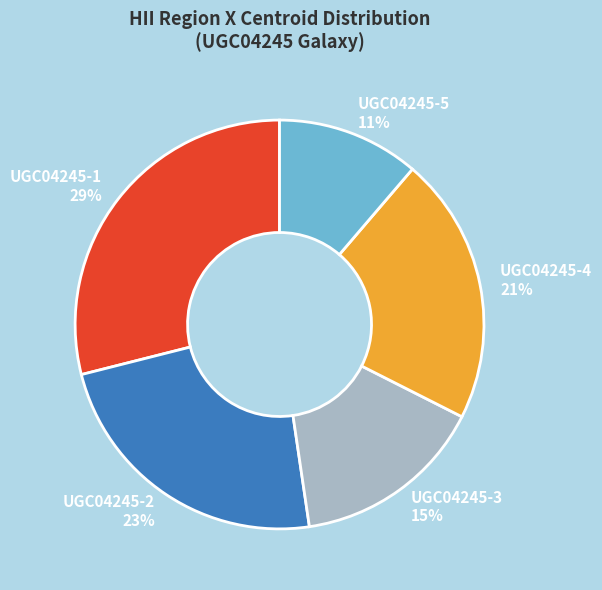

What is the smallest slice in the pie chart?

UGC04245-5